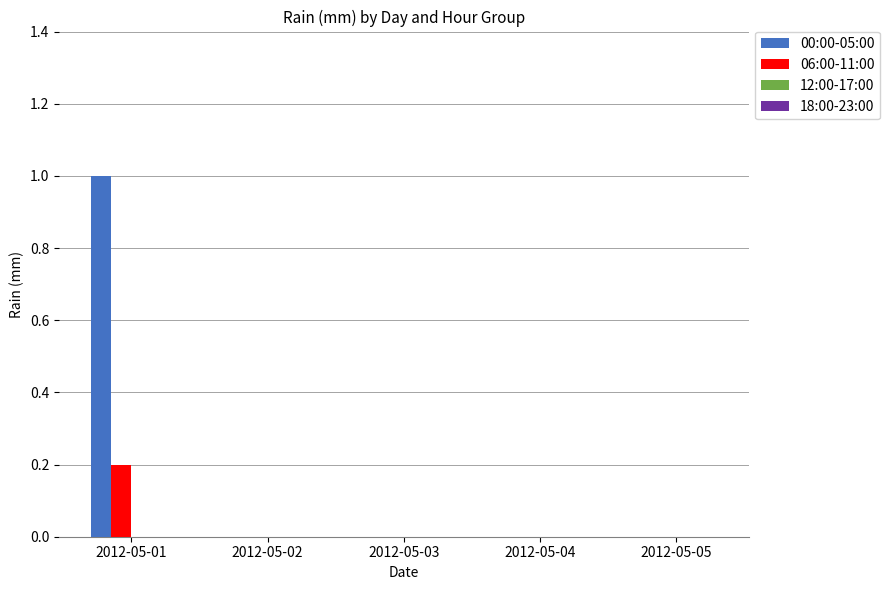

How many 06:00-11:00 values are between 0 and 1?

5